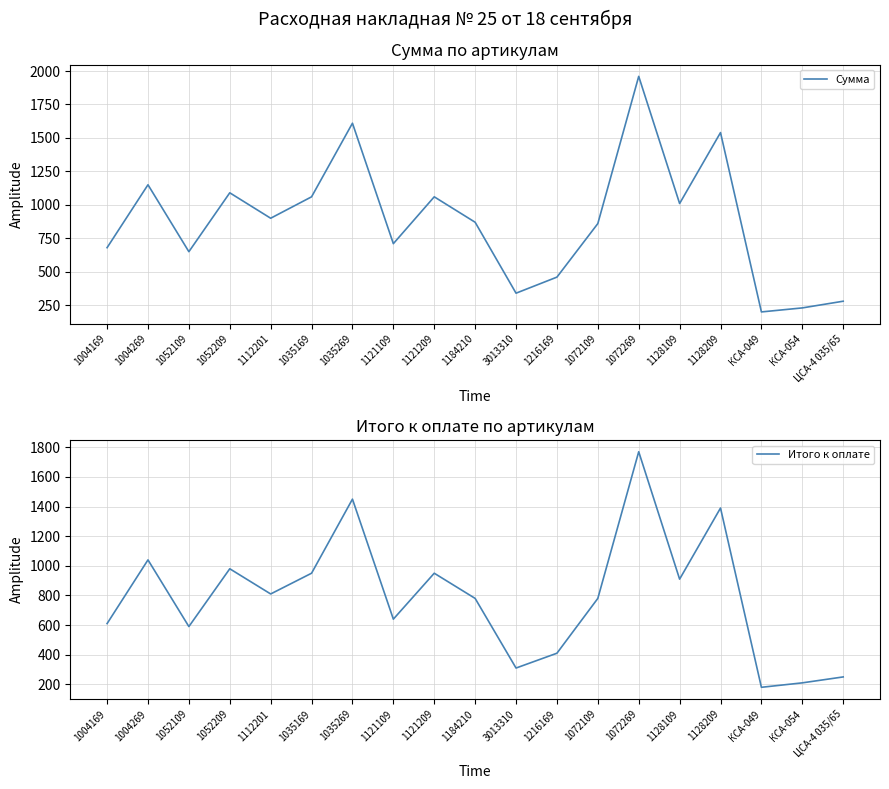

What is the difference between the Сумма values at 1035269 and 1004269?

460